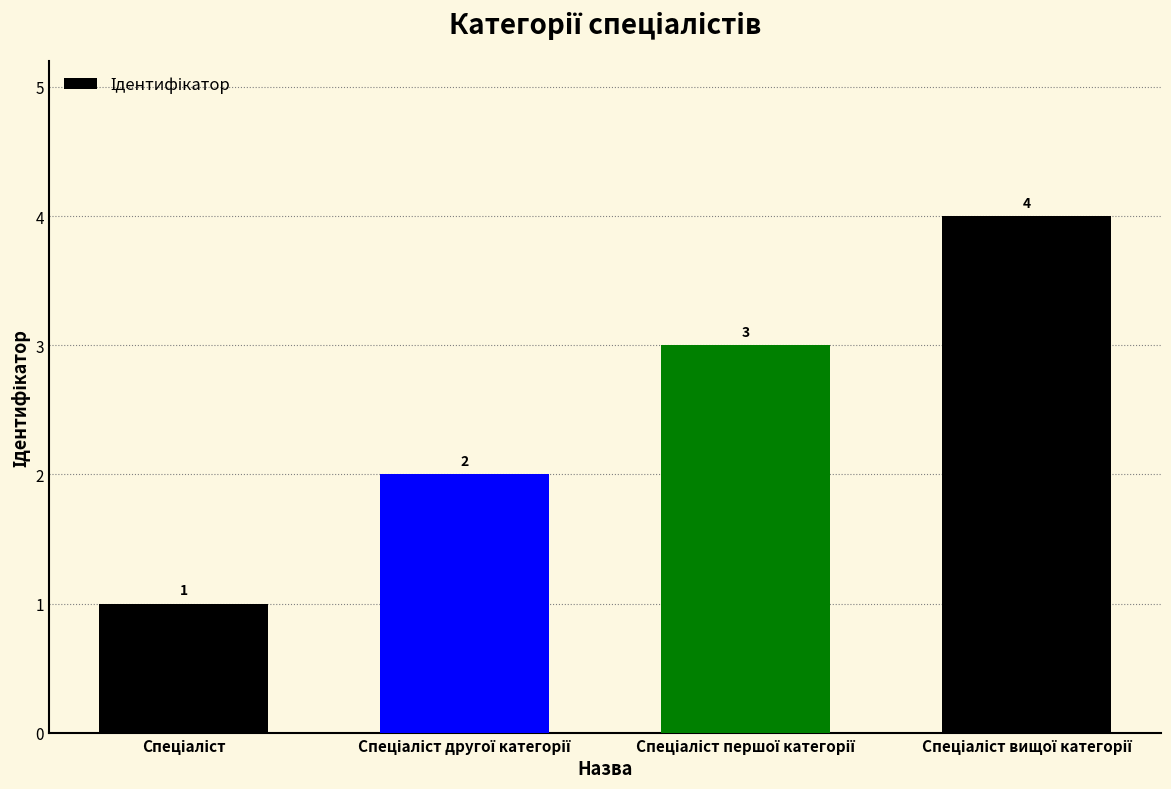

How many data points are less than 3?

2